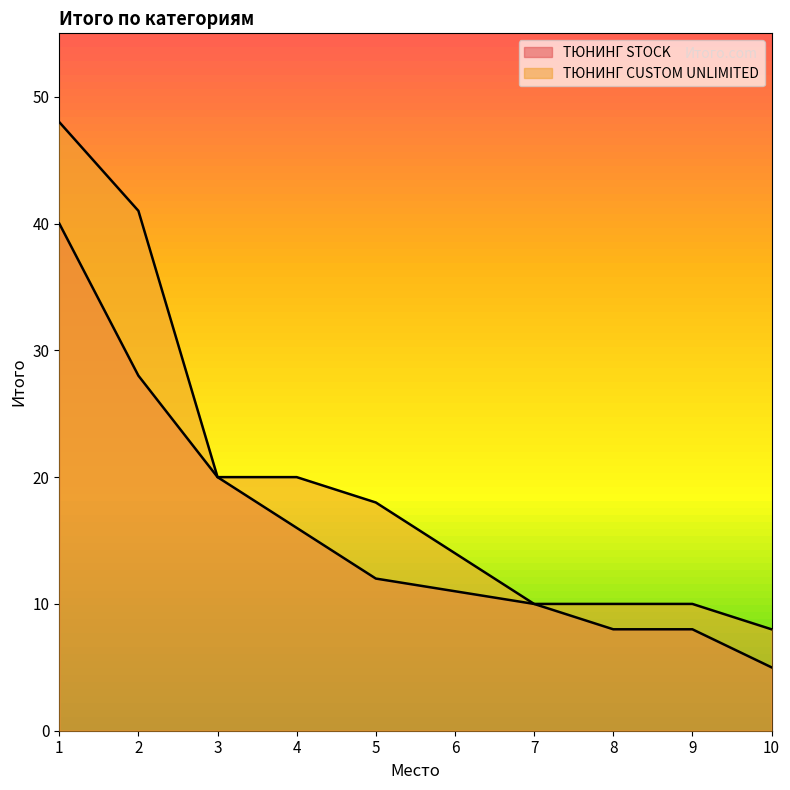

What is the difference between the second highest and second lowest values in the ТЮНИНГ CUSTOM UNLIMITED series?

31